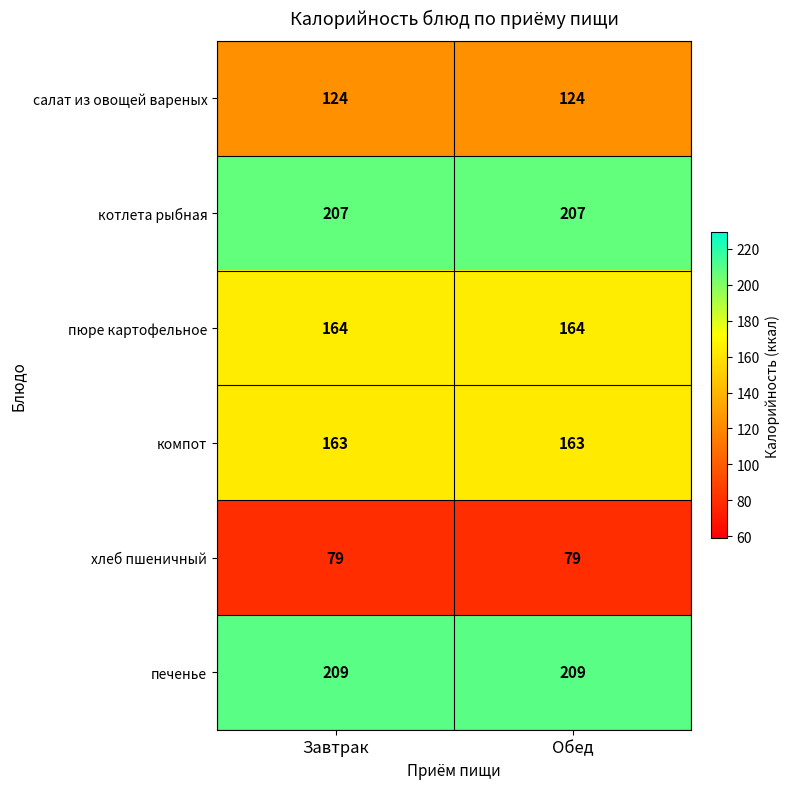

Reading left to right, list all the values displayed in this chart.

салат из овощей вареных: Завтрак=124	Обед=124
котлета рыбная: Завтрак=207	Обед=207
пюре картофельное: Завтрак=164	Обед=164
компот: Завтрак=163	Обед=163
хлеб пшеничный: Завтрак=79	Обед=79
печенье: Завтрак=209	Обед=209